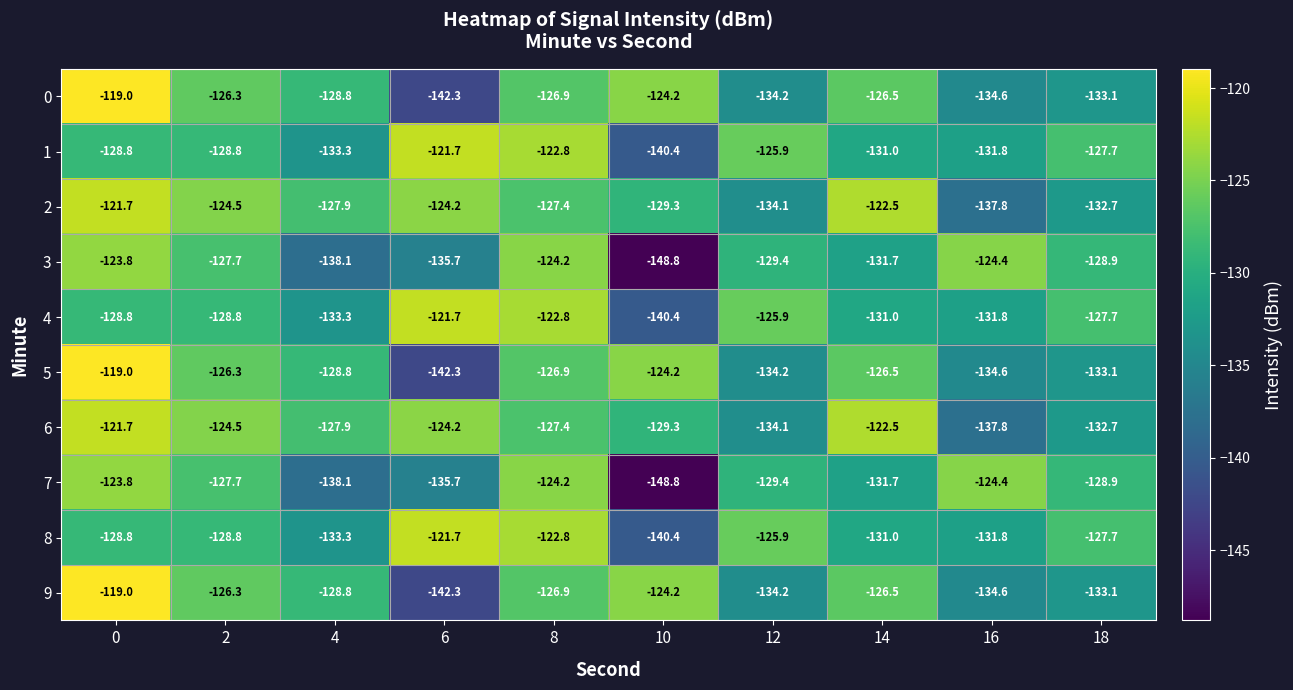

What is the difference between the 2 values at 6 and 14?

1.7